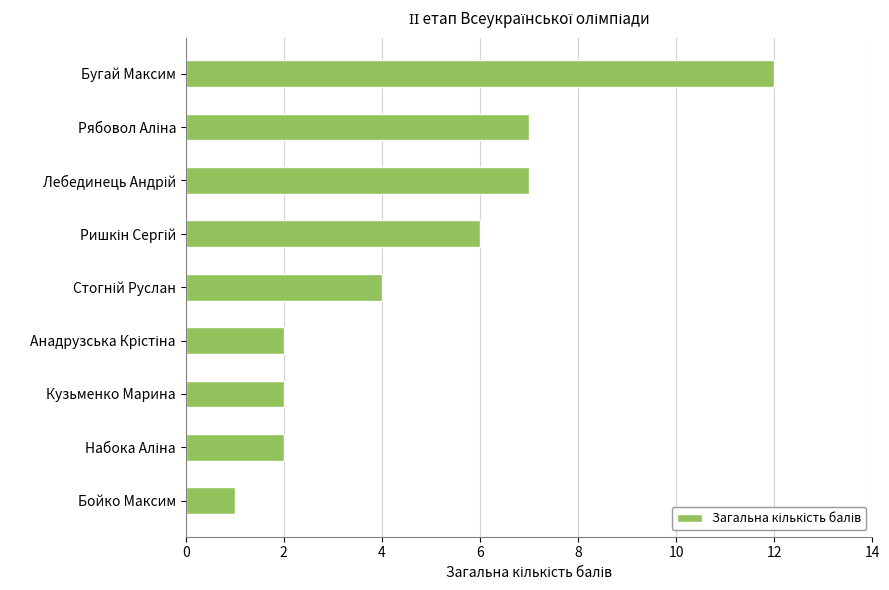

What is the change in value from Бугай Максим to Кузьменко Марина?

-10